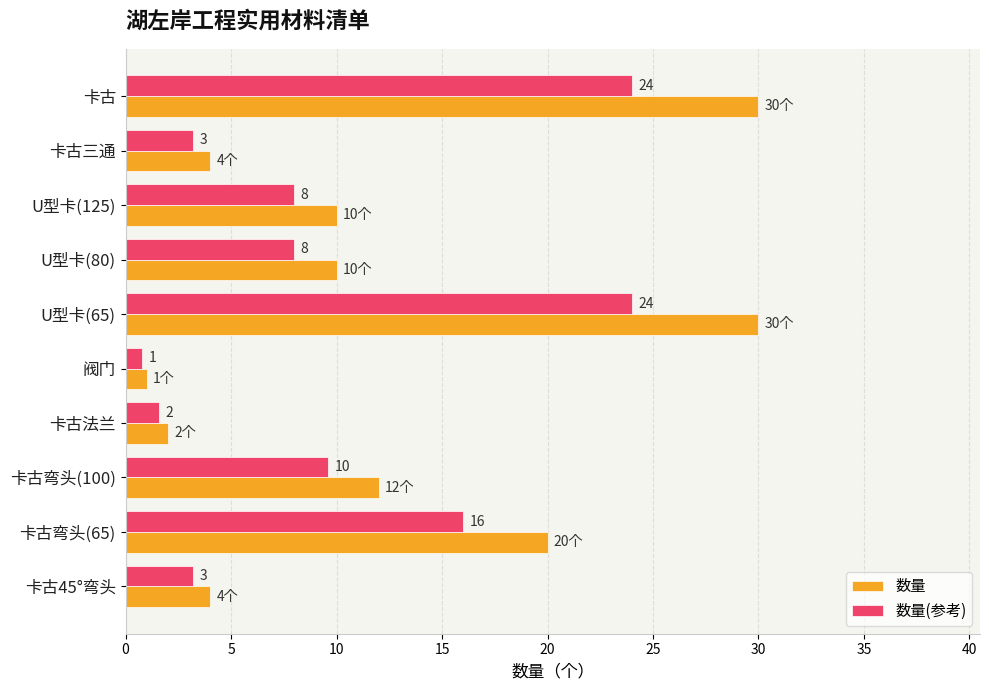

How many data points does each series have?

10